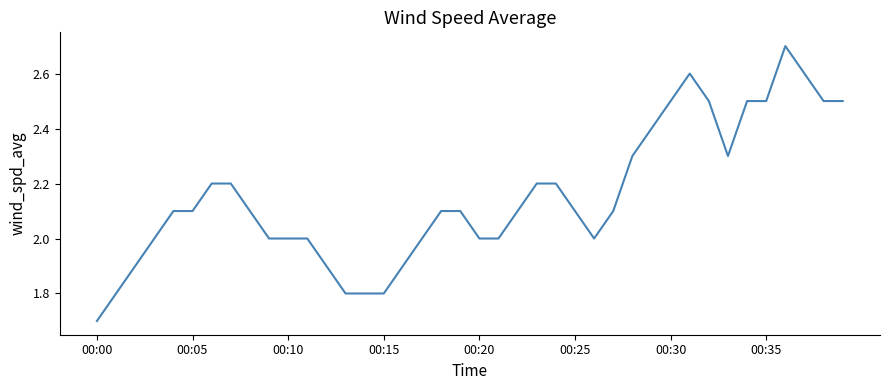

What is the smallest value displayed?

1.7